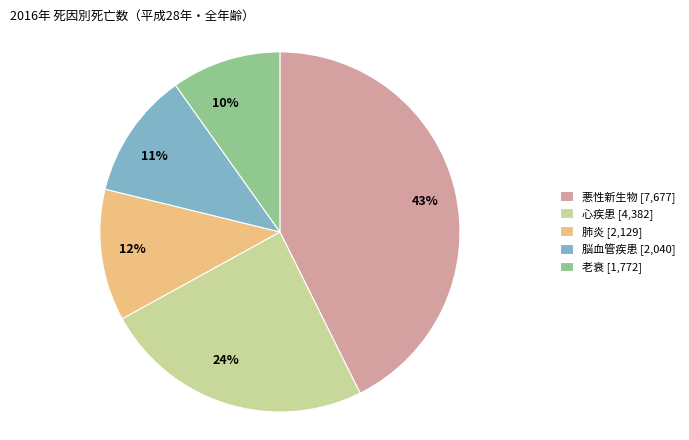

Which slice is the largest?

悪性新生物